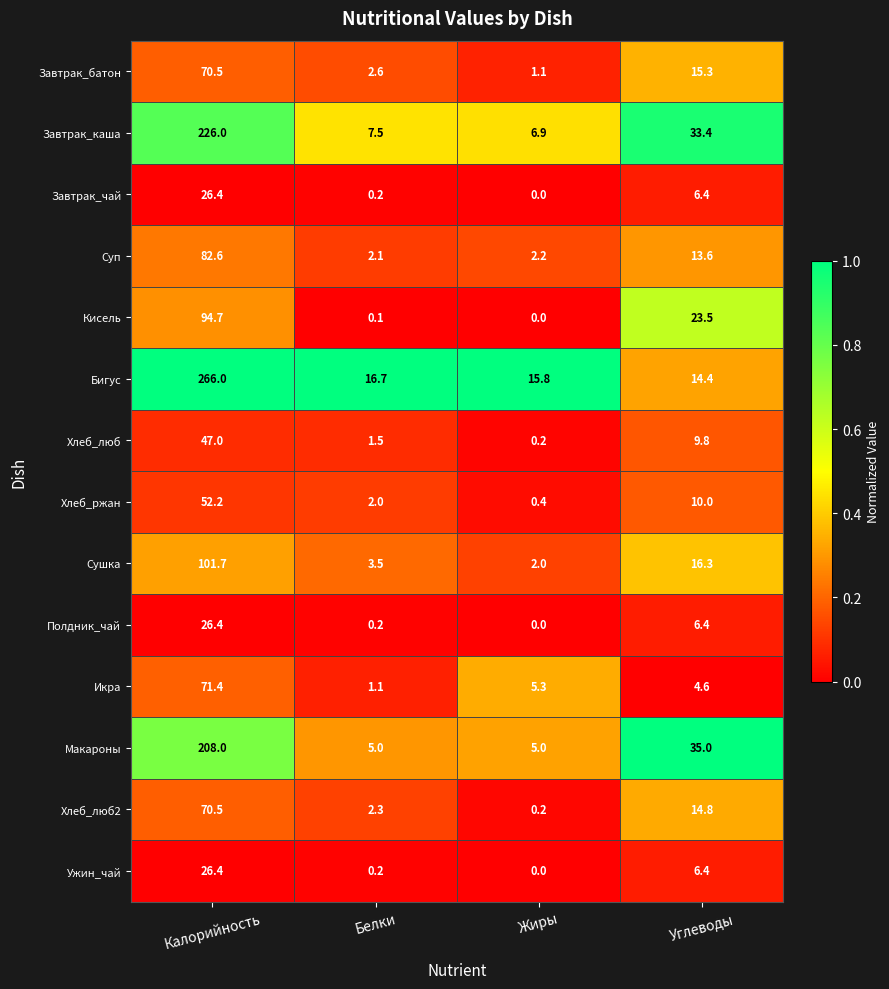

What is the greatest value displayed?

266.0